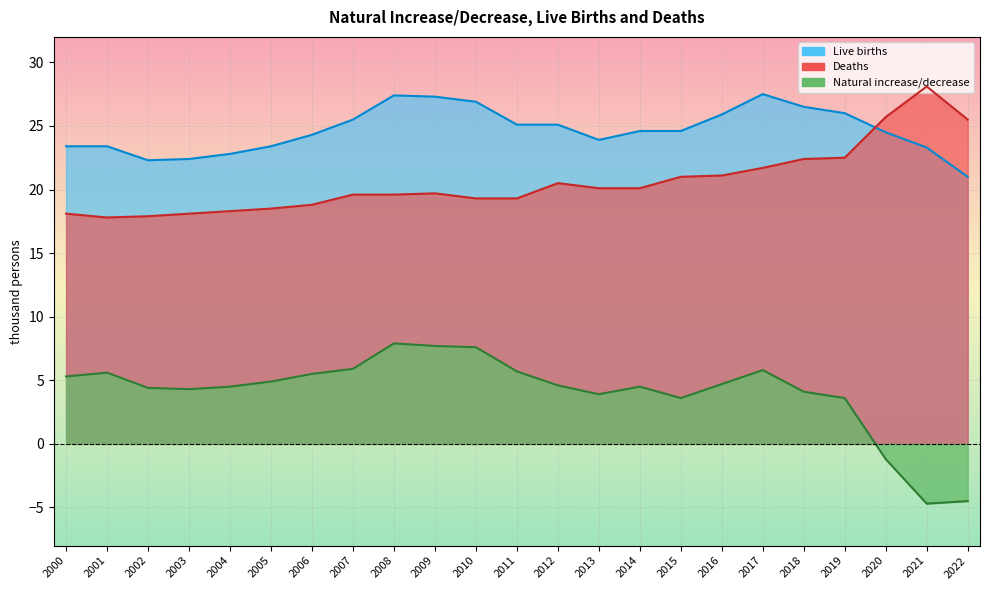

Rank the series by their average value, from highest to lowest.

Live births, Deaths, Natural increase/decrease